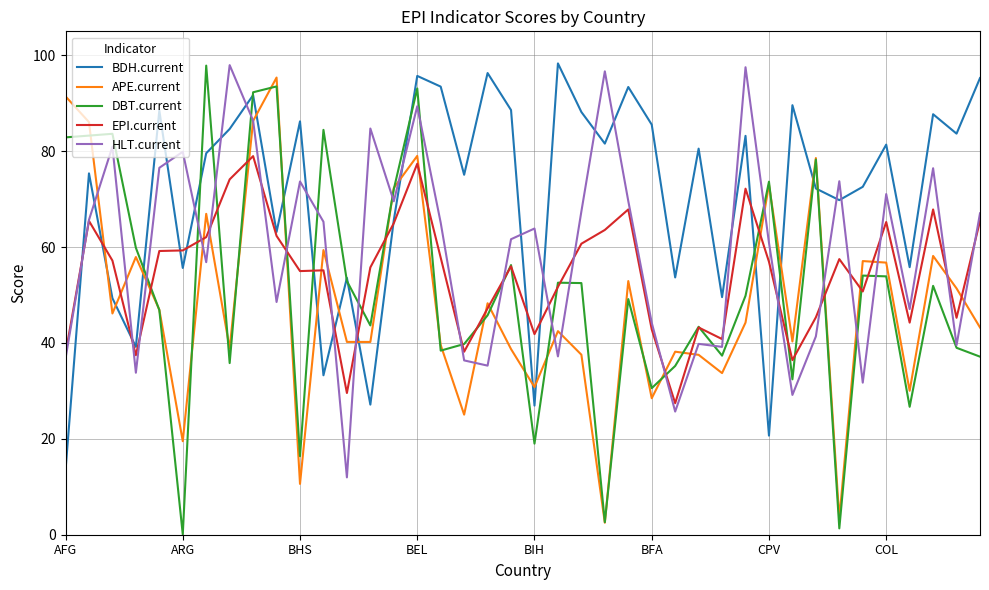

True or false: HLT.current and BDH.current cross at least once.

True